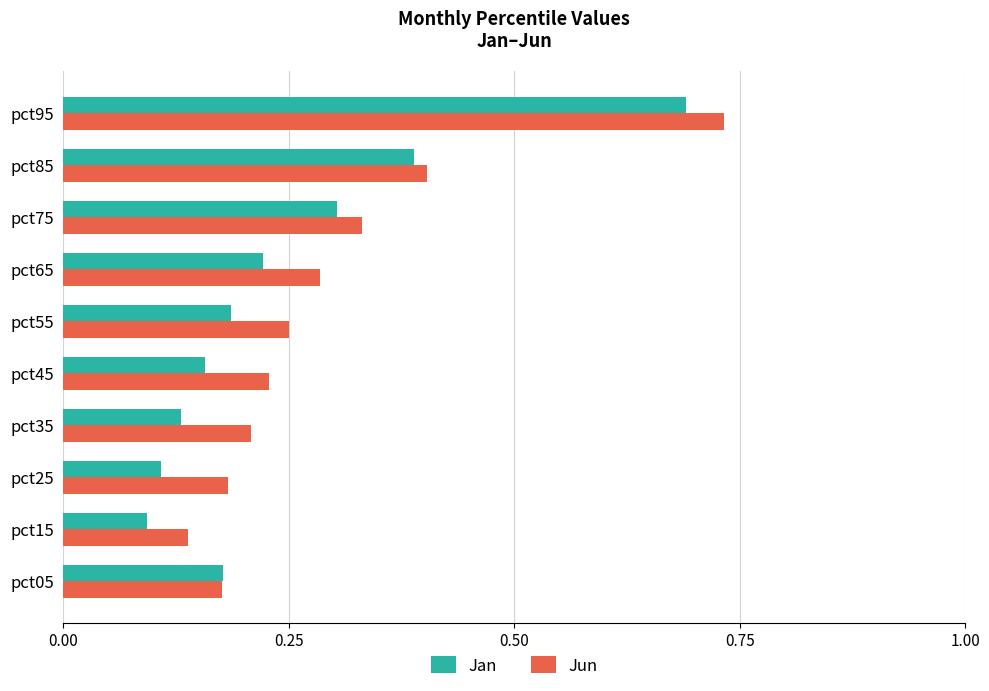

Rank the series by their maximum value, from highest to lowest.

Jun, Jan